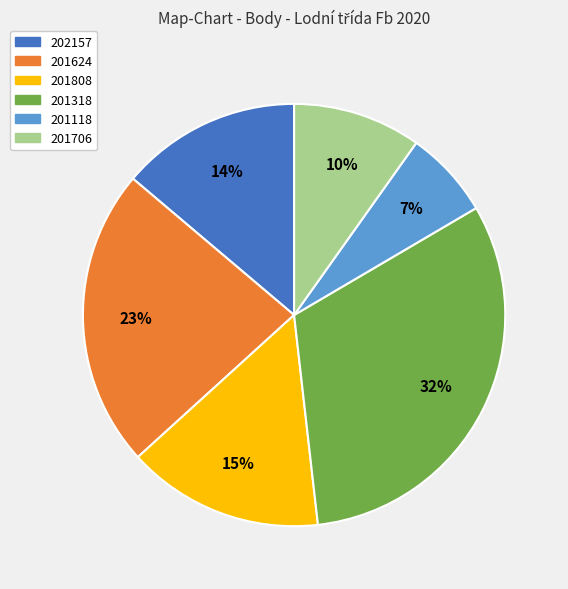

Is 201706 the majority of the pie?

No